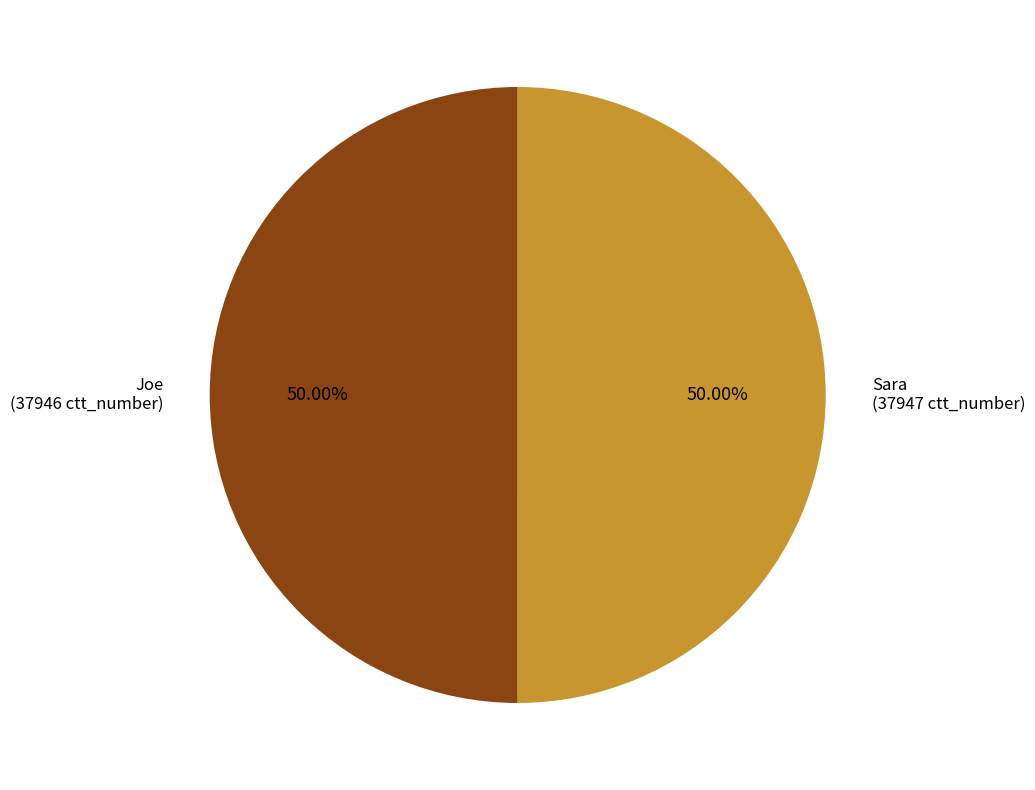

Approximately how many times larger is the value at Sara compared to Joe?

1.0